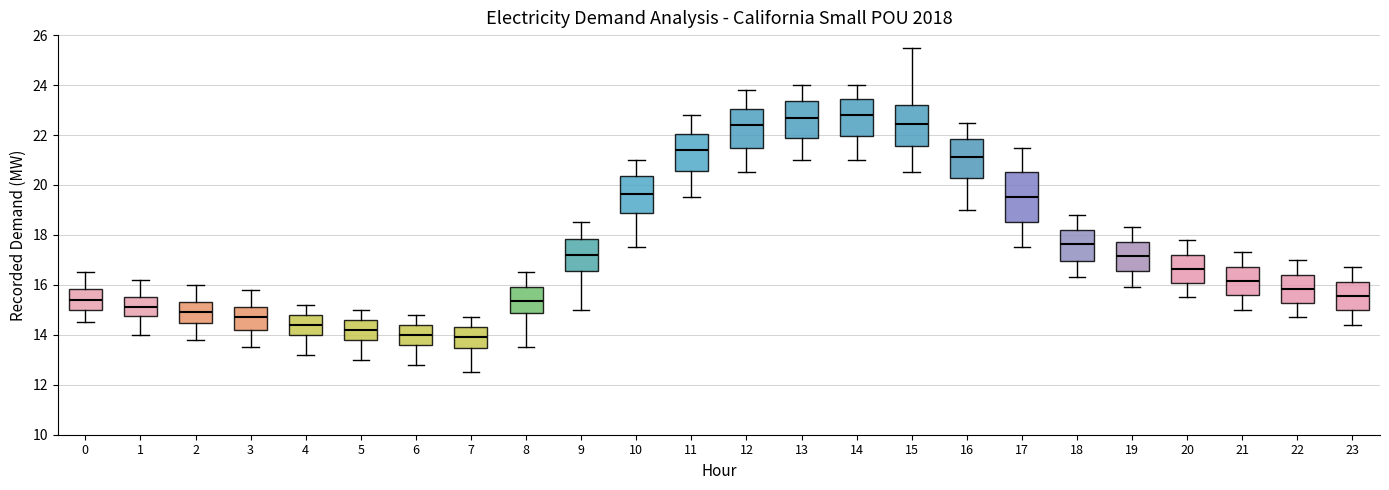

Where does the median line of the box at x = 5 sit on the y-axis? The values are not printed on the chart, so give them approximately, as read against the axis.

14.2